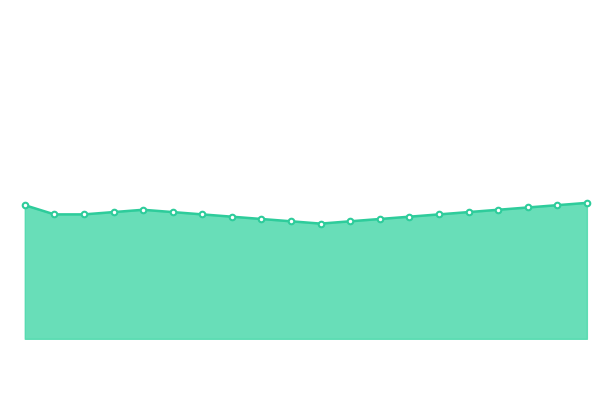

List the labels in order of value, smallest first.

10:00, 09:00, 11:00, 08:00, 12:00, 07:00, 13:00, 01:00, 02:00, 06:00, 14:00, 03:00, 05:00, 15:00, 04:00, 16:00, 17:00, 00:00, 18:00, 19:00